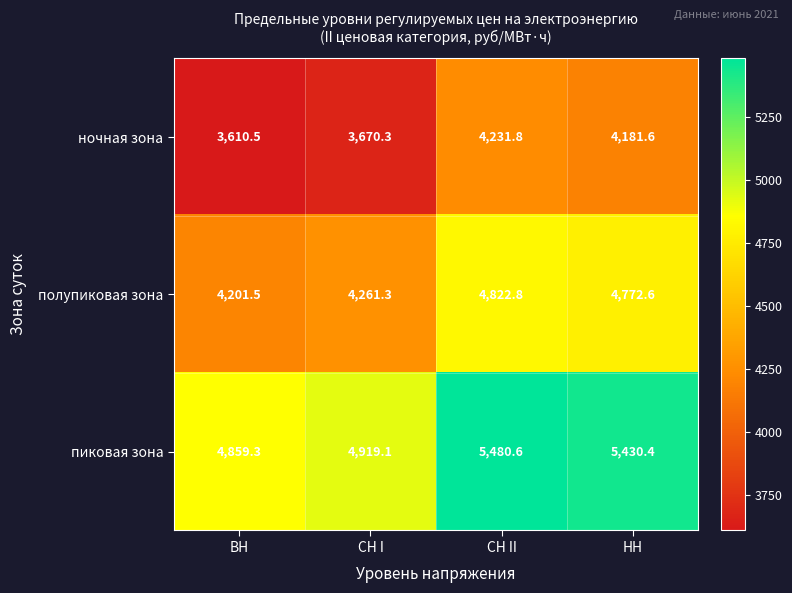

What is the difference between the highest and lowest values at СН II?

1248.8